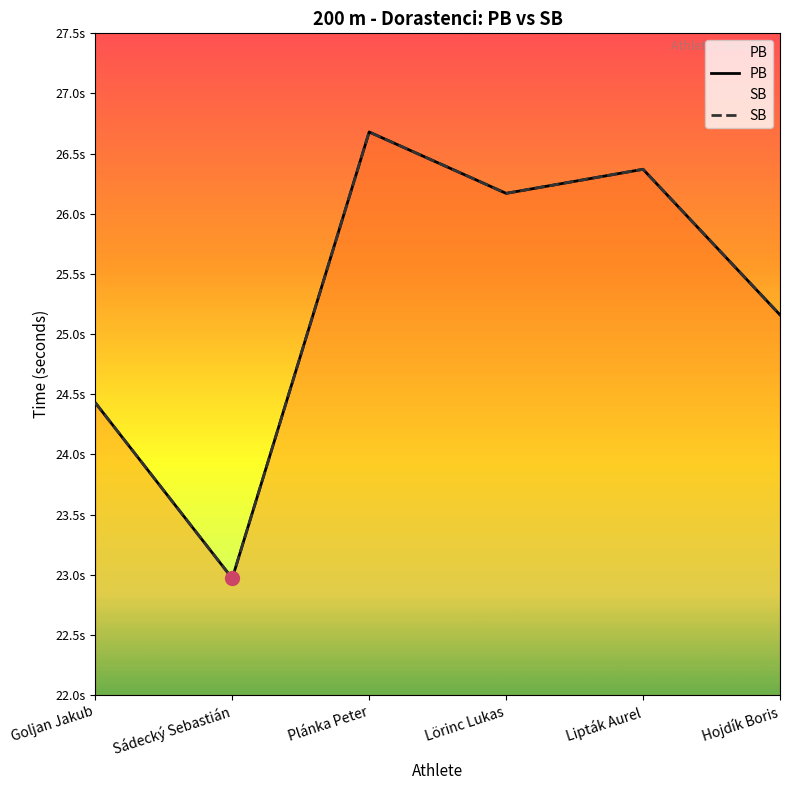

At how many categories does at least one series exceed 25?

4